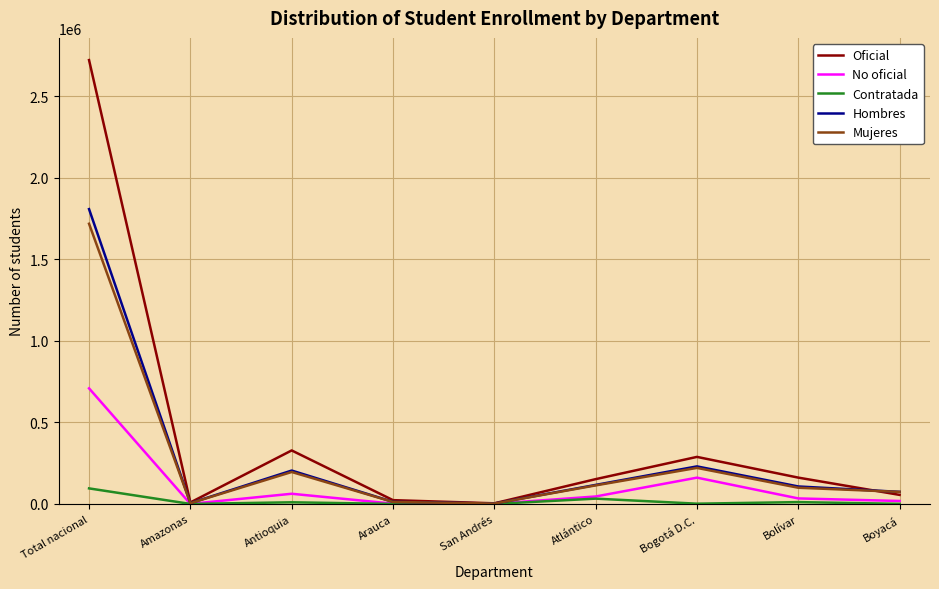

What is the greatest value displayed?

2720527